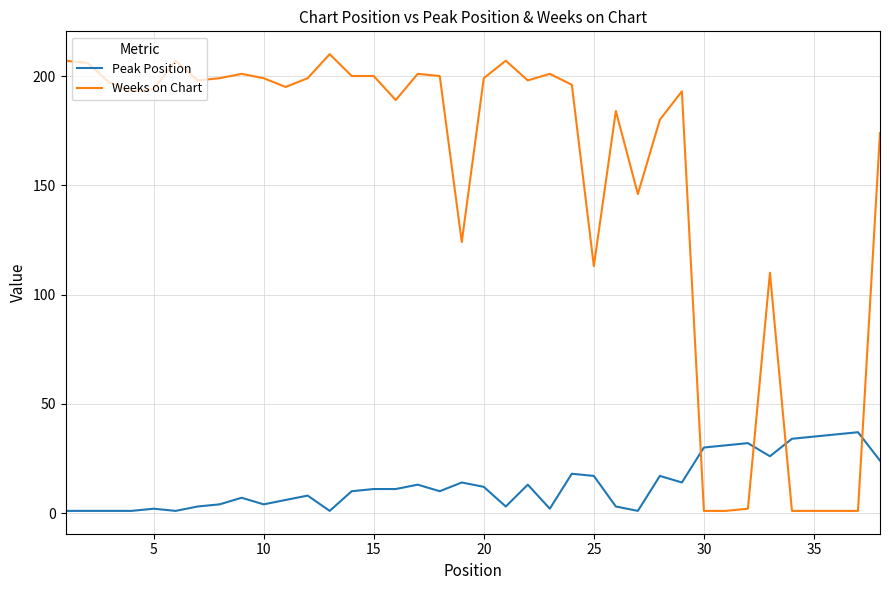

Reading right to left, transcribe all the data shown in this chart.

Peak Position: 24	37	36	35	34	26	32	31	30	14	17	1	3	17	18	2	13	3	12	14	10	13	11	11	10	1	8	6	4	7	4	3	1	2	1	1	1	1
Weeks on Chart: 174	1	1	1	1	110	2	1	1	193	180	146	184	113	196	201	198	207	199	124	200	201	189	200	200	210	199	195	199	201	199	198	207	194	193	197	206	207